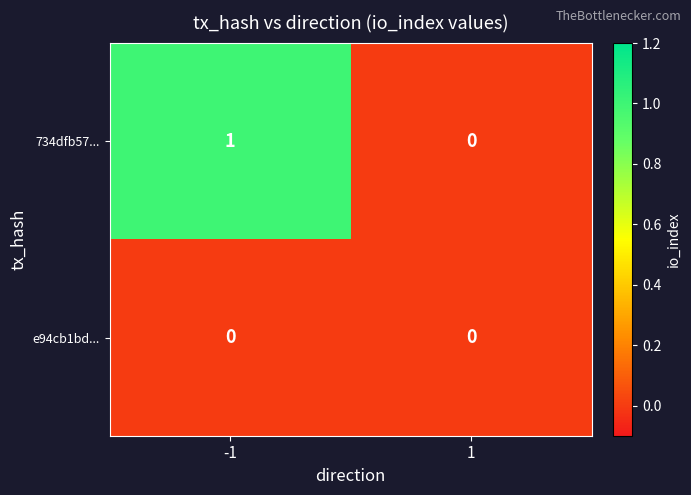

Reading left to right, what are all the values shown in this chart?

734dfb57...: 1	0
e94cb1bd...: 0	0